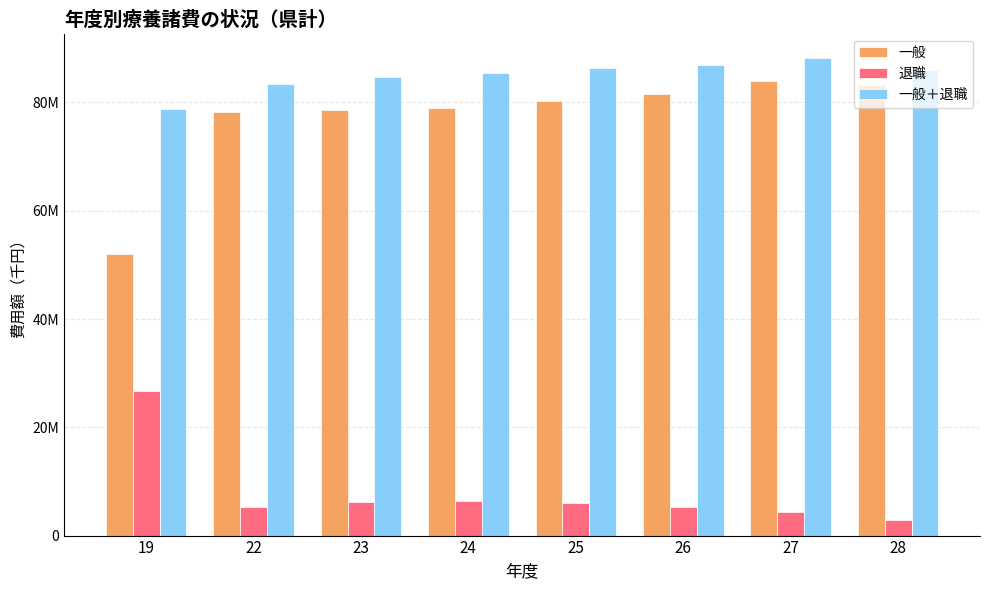

What are all the series names shown in the legend?

一般, 退職, 一般＋退職